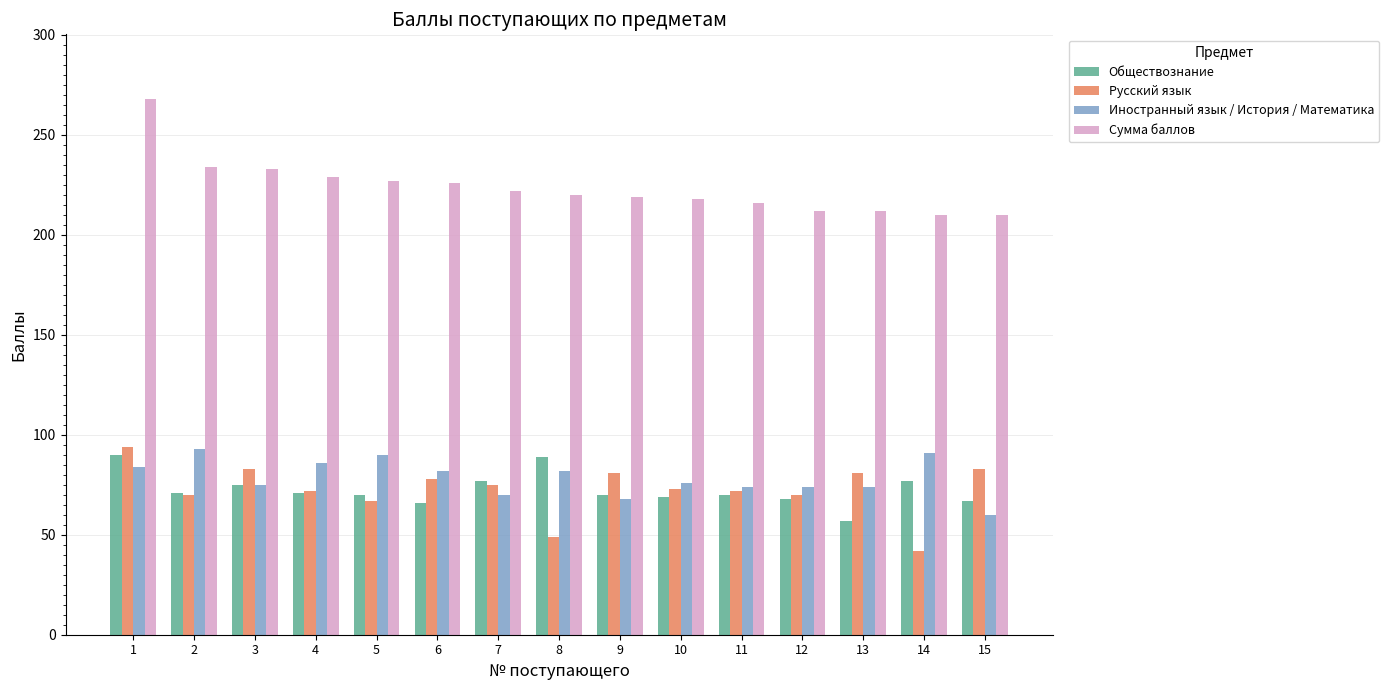

The Сумма баллов series shows 227 at 5. True or false?

True